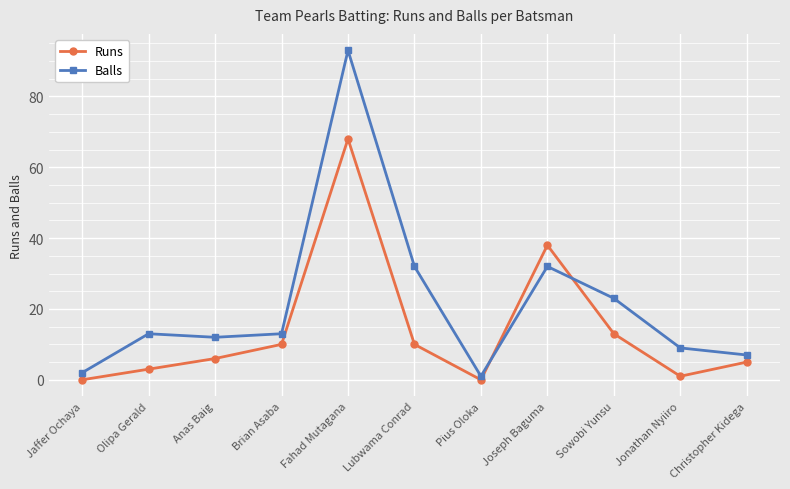

How many times do Runs and Balls cross each other?

2